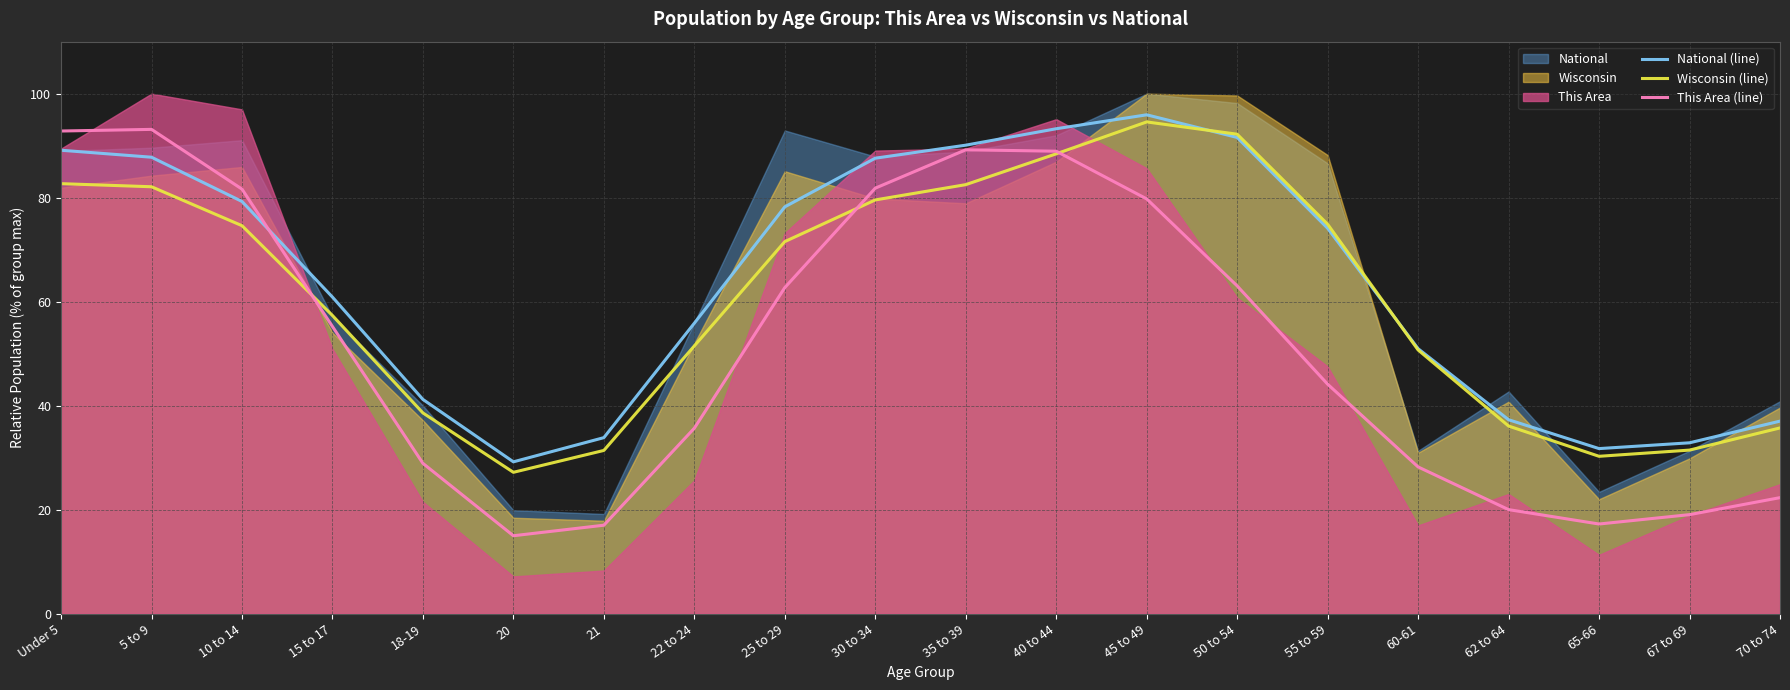

Reading right to left, what are all the values shown in this chart?

National (line): 37.0	32.9	31.7	37.3	51.0	74.1	91.6	95.9	93.3	90.1	87.6	78.2	55.9	33.9	29.2	41.2	60.9	79.3	87.8	89.1
Wisconsin (line): 35.7	31.5	30.3	36.1	50.7	74.9	92.2	94.6	88.4	82.5	79.6	71.6	51.5	31.4	27.2	38.6	57.3	74.6	82.1	82.7
This Area (line): 22.3	19.0	17.2	20.0	28.2	44.1	63.0	79.8	88.9	89.2	81.8	62.7	35.7	17.0	15.0	28.9	55.2	81.6	93.1	92.8